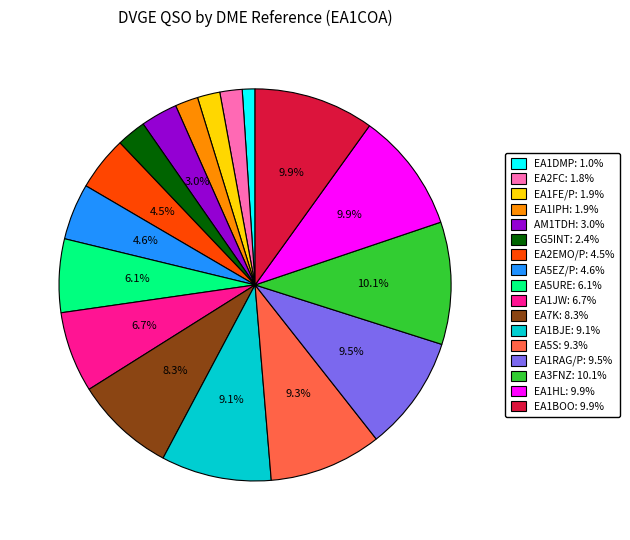

To the nearest percent, what percentage of the pie is EA5EZ/P?

5%